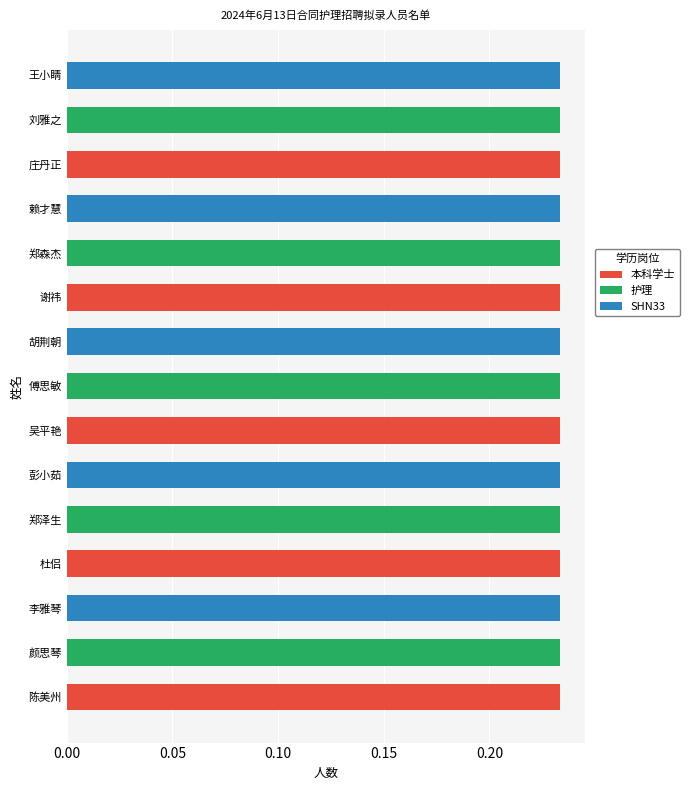

Is it true that 护理 equals 0.2 at 颜思琴?

True